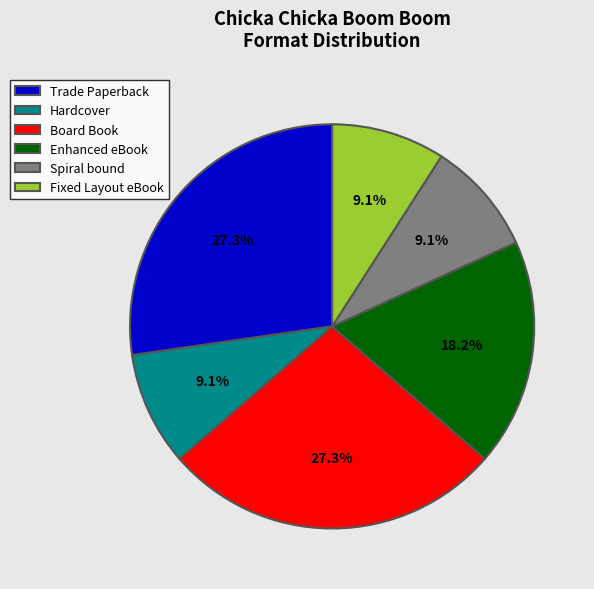

To the nearest percent, what percentage of the pie is Enhanced eBook?

18%